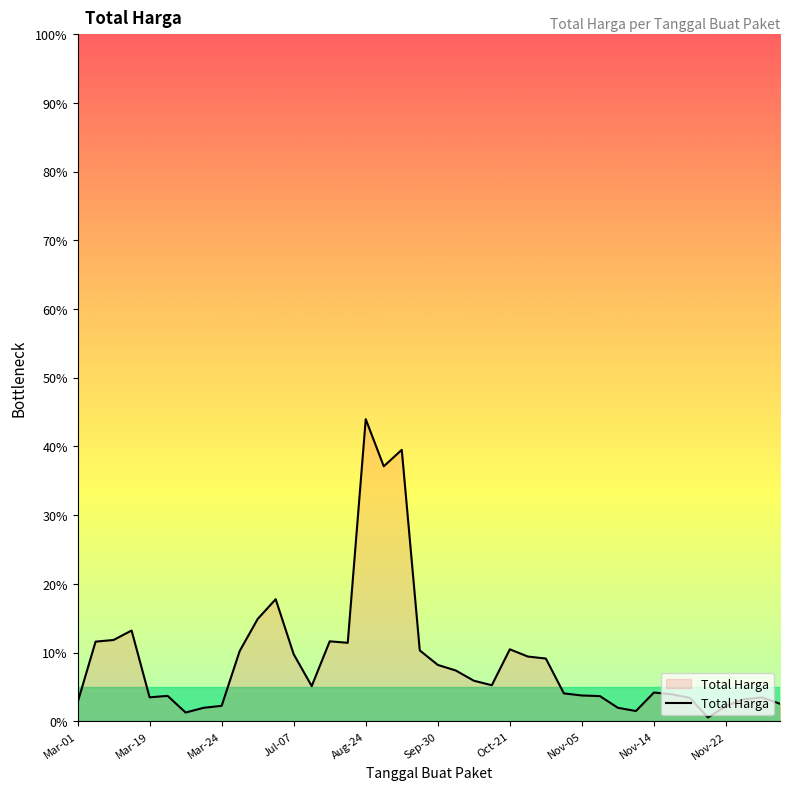

What is the greatest value displayed?

44.0